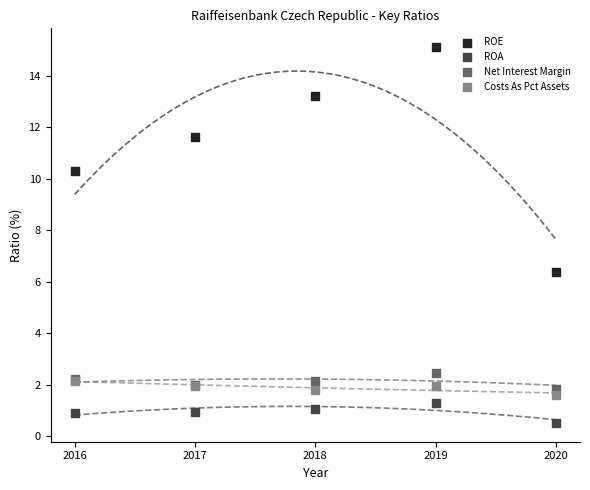

Across all series, what Y value is closest to 7?

6.4